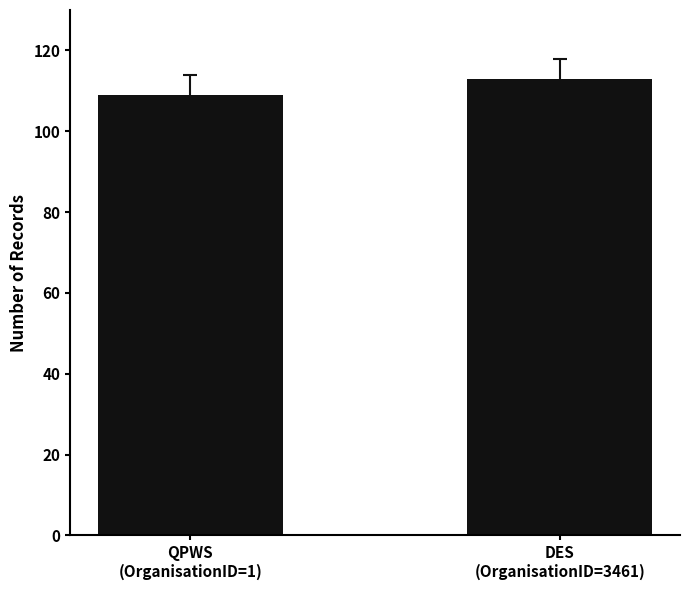

What is the label of the 1st bar from the left?

QPWS
(OrganisationID=1)